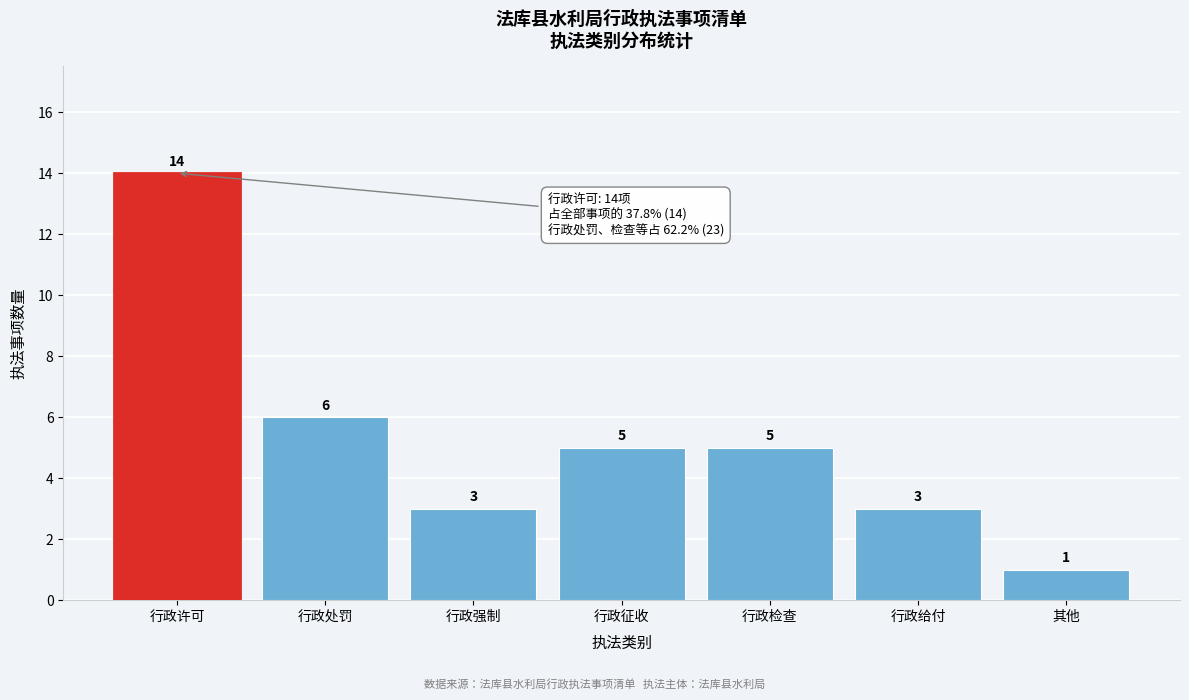

Reading left to right, list all the values displayed in this chart.

行政许可=14	行政处罚=6	行政强制=3	行政征收=5	行政检查=5	行政给付=3	其他=1